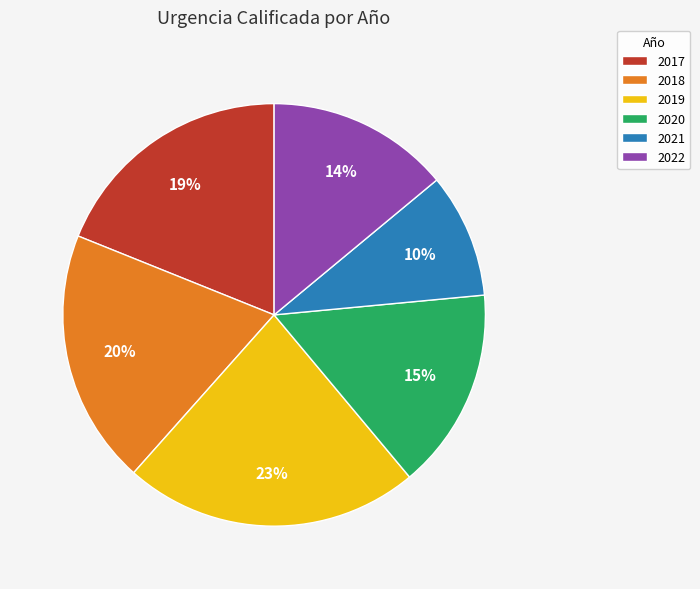

To the nearest percent, what percentage of the pie is 2021?

10%